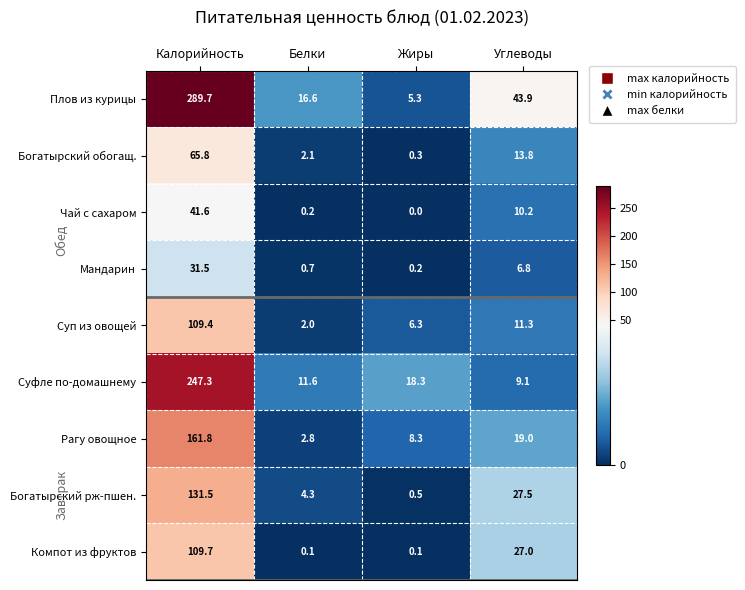

Rank the categories by Мандарин value from lowest to highest.

Жиры, Белки, Углеводы, Калорийность